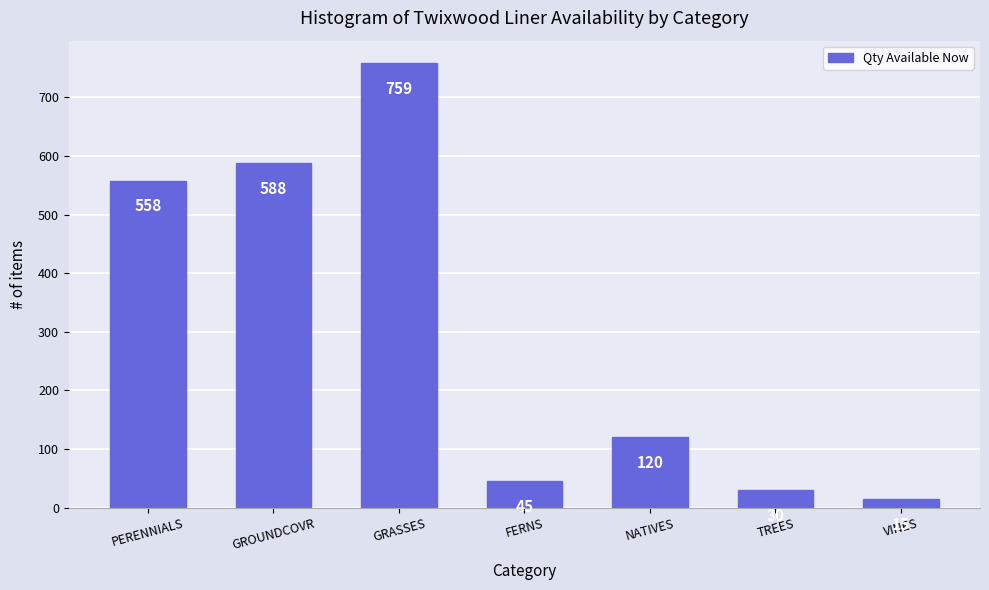

What is the smallest value displayed?

15